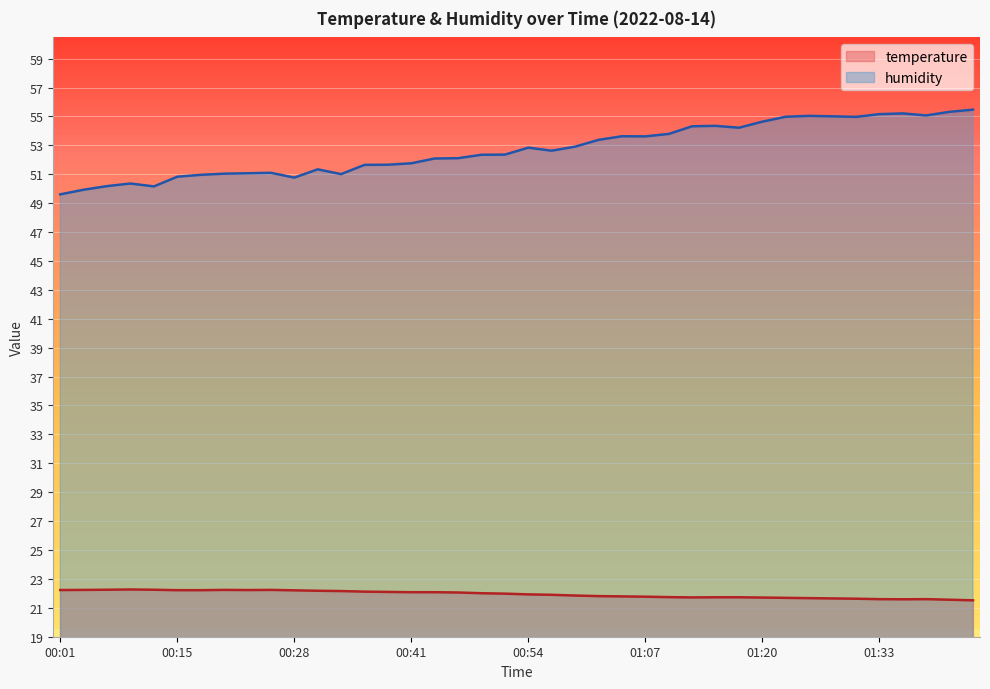

How many interior local valleys does the humidity series have?

8